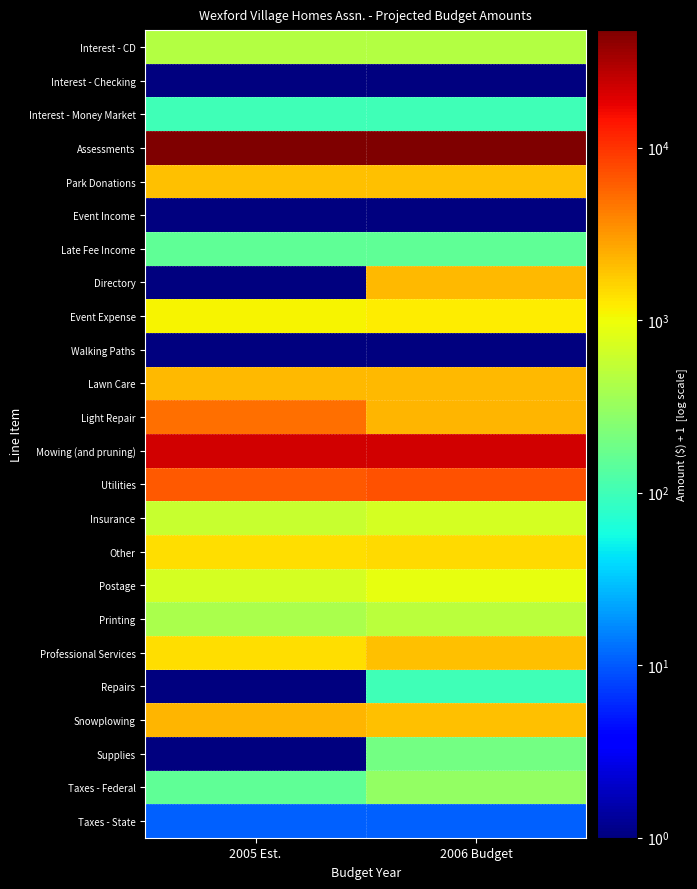

What is the difference between the highest and lowest values at 2006 Budget?

48000